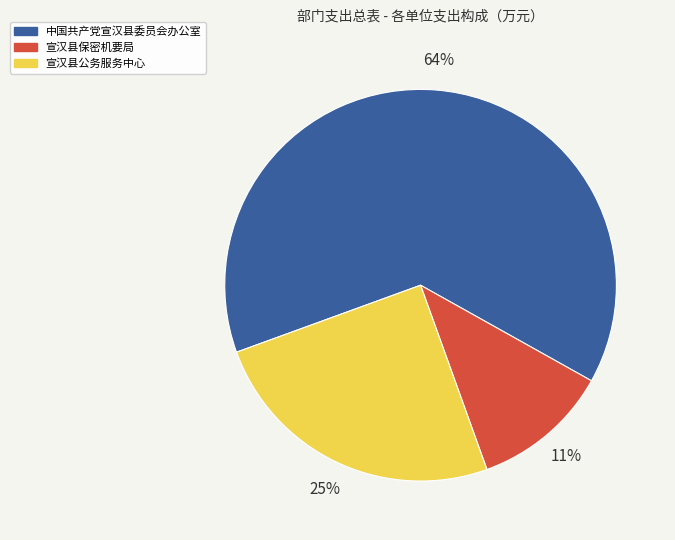

How many slices are in this pie chart?

3